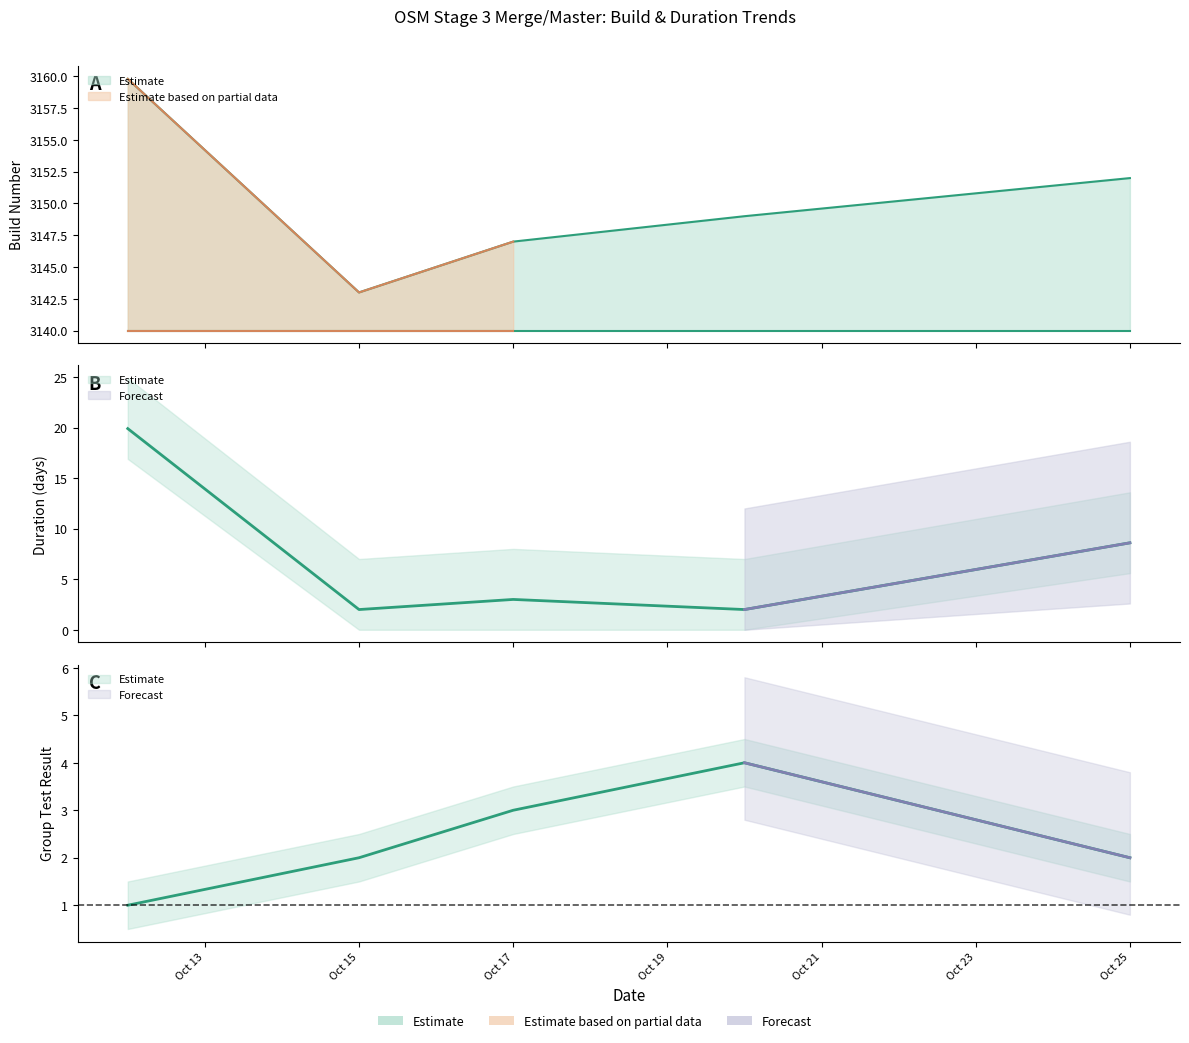

Which has a higher value, 2024-10-12 or 2024-10-12?

2024-10-12